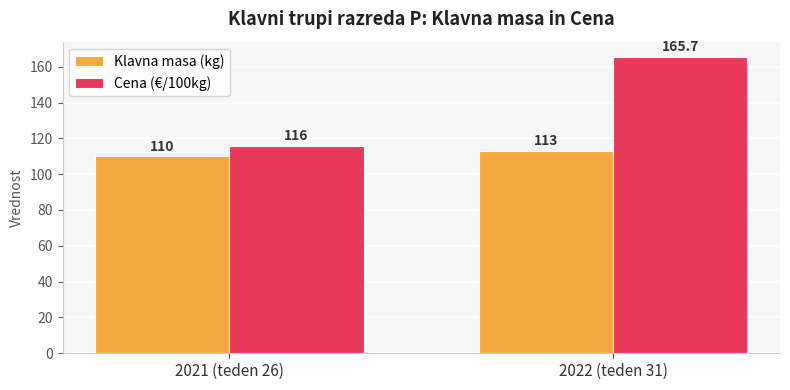

Which category has the lowest value in the Cena (€/100kg) series?

2021 (teden 26)